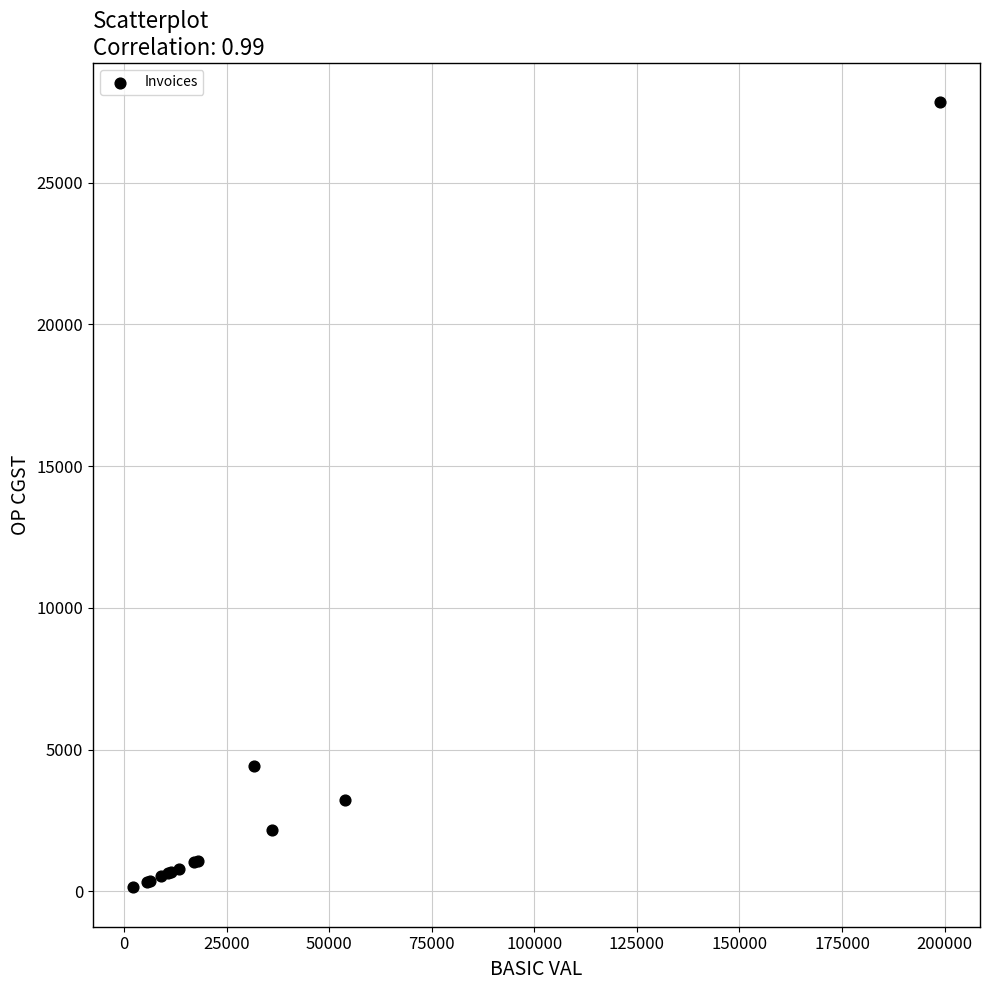

What Y value in the scatter plot is closest to 13984?

4418.5